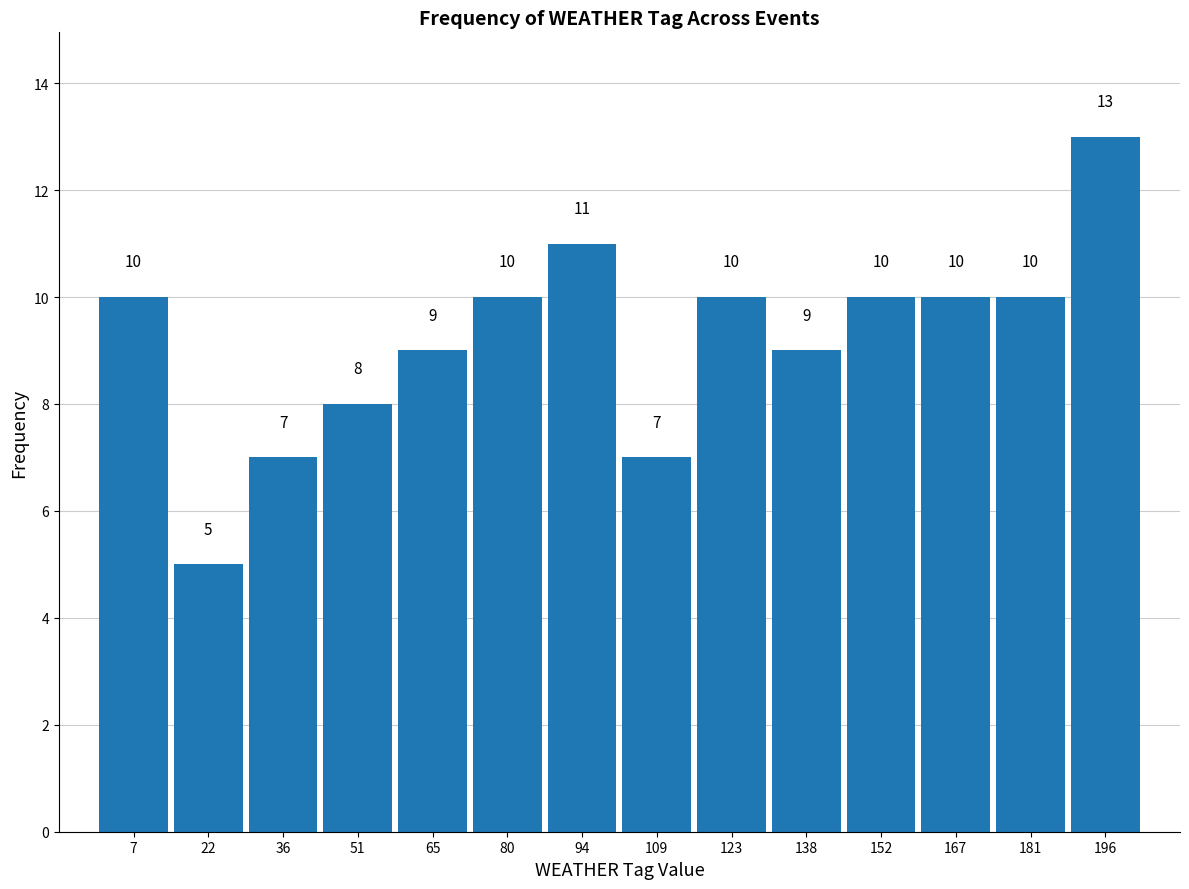

Which range on the x-axis has the tallest bar?

188.5 to 203.0